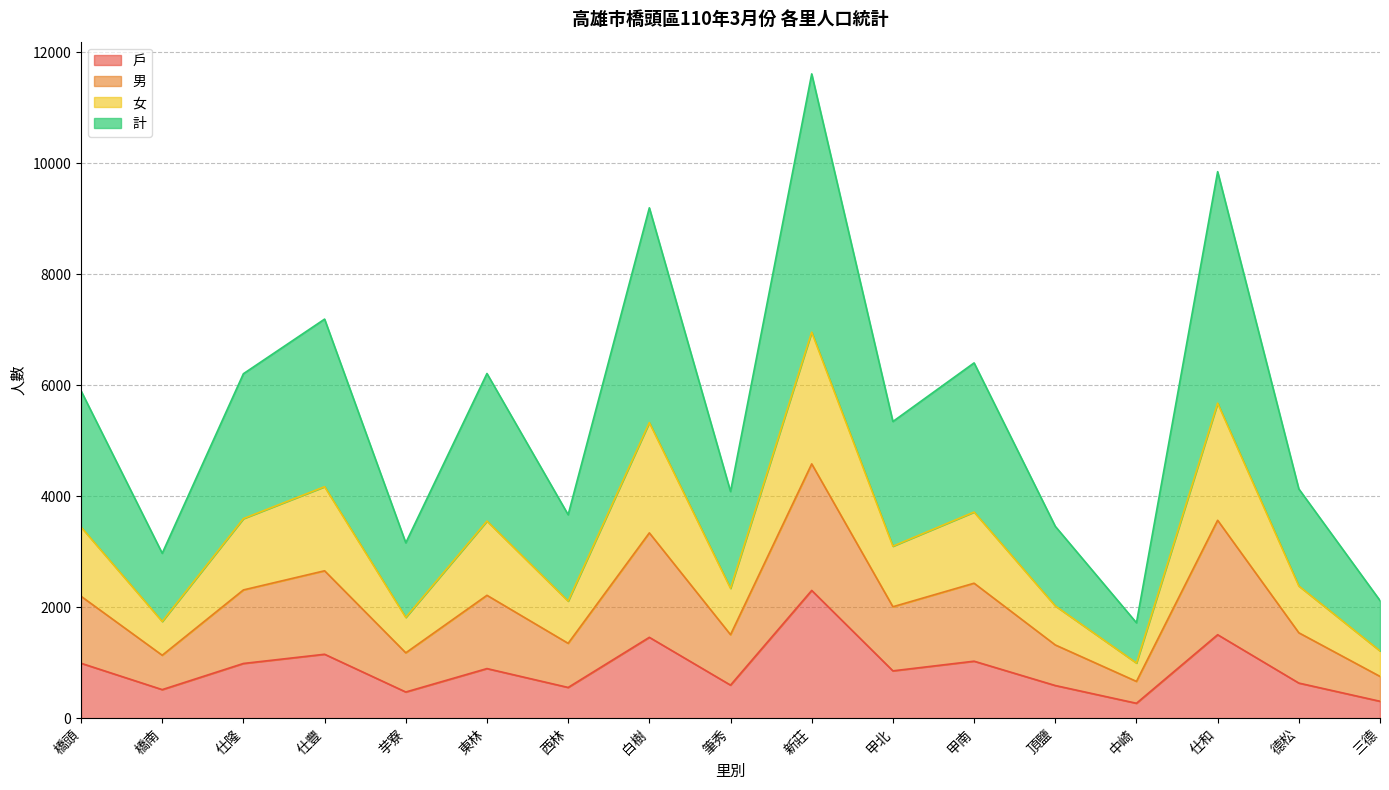

How many series are shown in this chart?

4